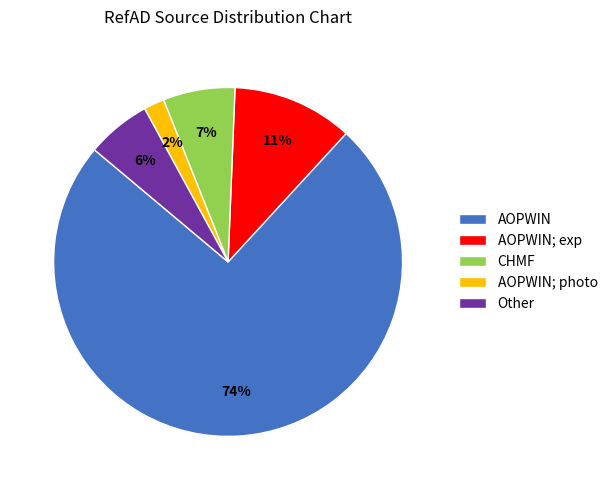

To the nearest percent, what is the difference between the CHMF and AOPWIN; photo slice percentages?

5%